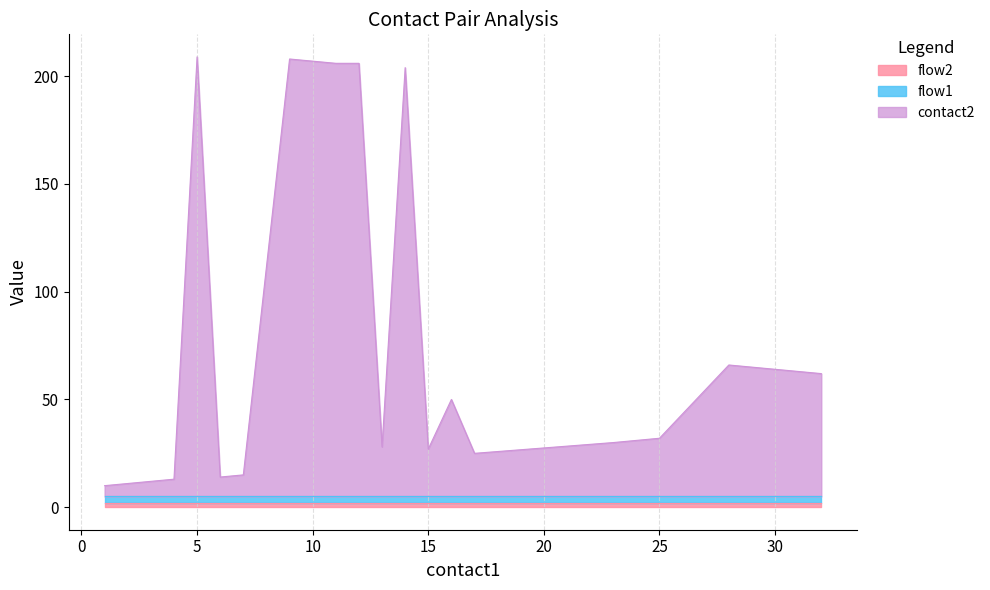

True or false: flow2 has a value of 1 at 4.

True